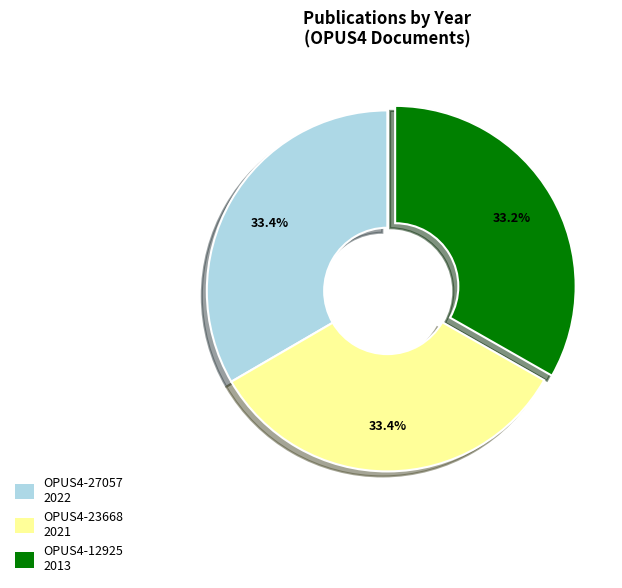

How many slices are in this pie chart?

3